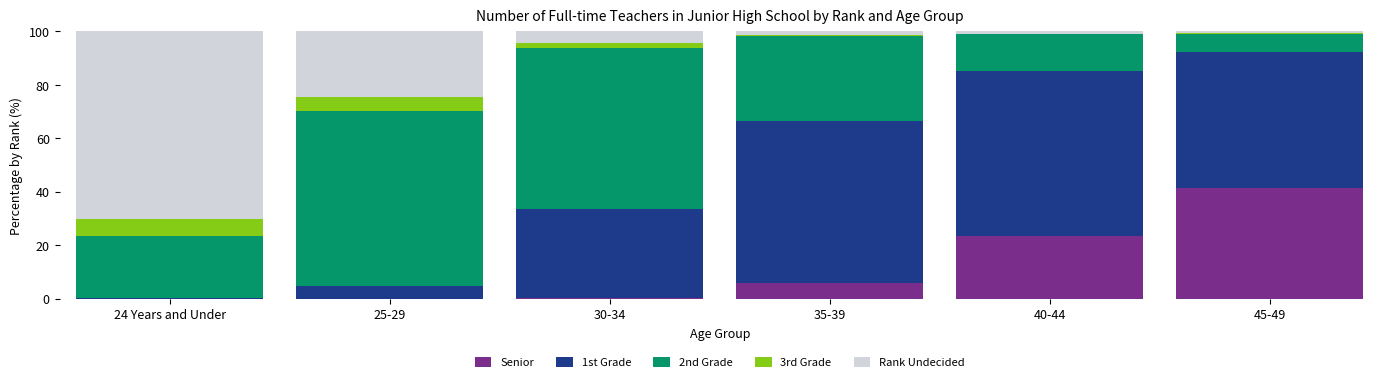

What is the sum of all Senior values?

71.3